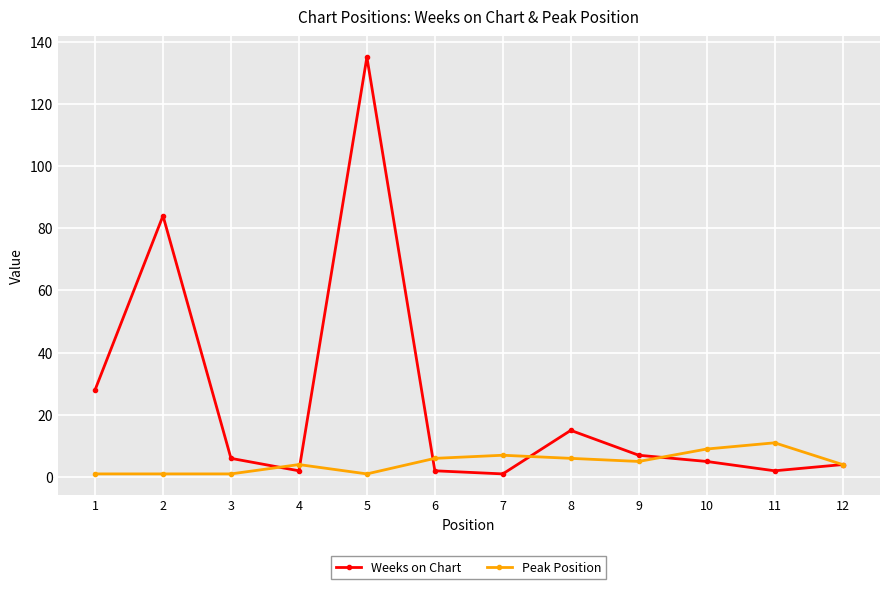

Is the value of Weeks on Chart at 12 greater than the value of Peak Position at 7?

No